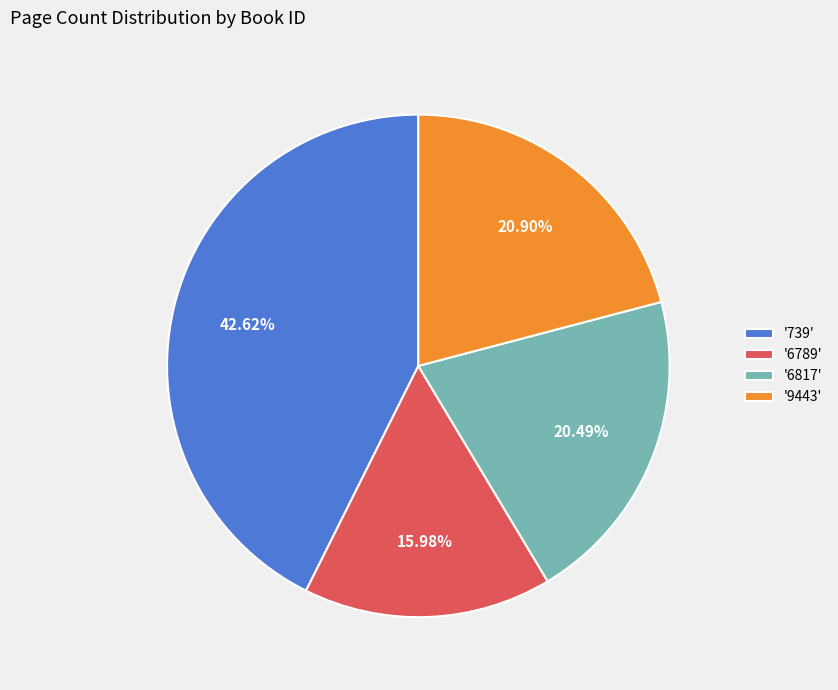

Do '739' and '9443' together represent more than half of the pie?

Yes